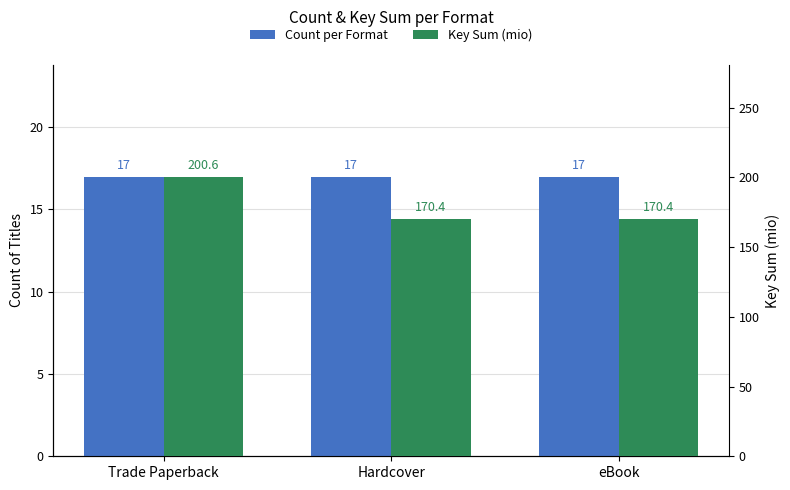

What is the total value across all series at Trade Paperback?

217.6